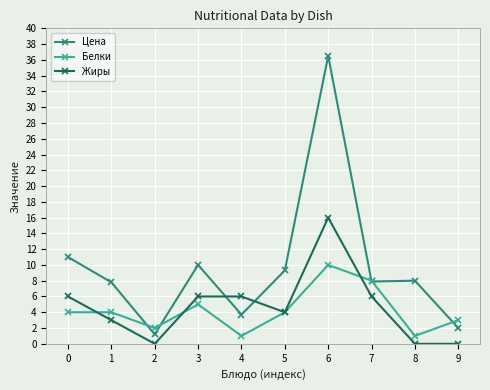

Rank the series by their maximum value, from lowest to highest.

Белки, Жиры, Цена